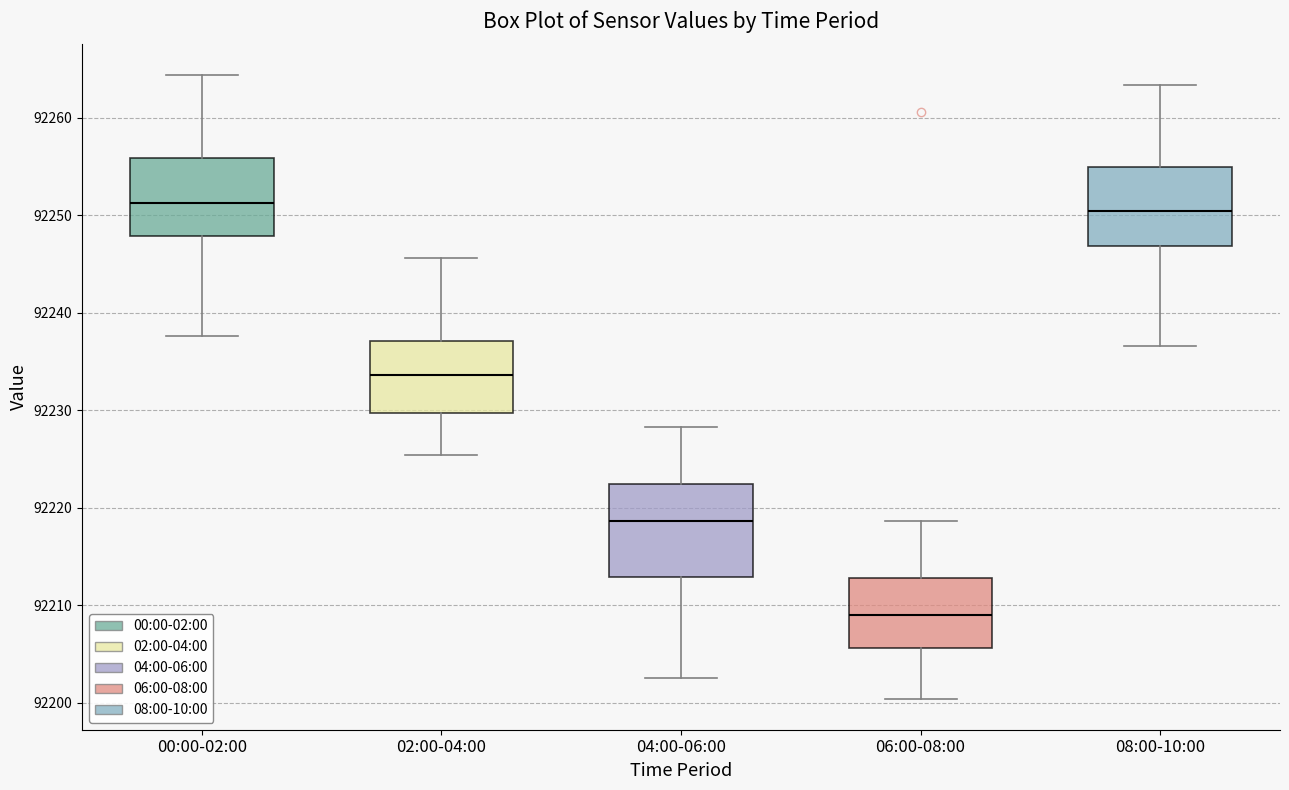

Reading left to right, read every box against the y-axis: the position of its median line, the range the box covers, and the ends of its whiskers. The values are not printed on the chart, so give them approximately, as read against the axis.

00:00-02:00: median 92251, box 92248 to 92256, whiskers 92238 to 92264
02:00-04:00: median 92234, box 92230 to 92237, whiskers 92225 to 92246
04:00-06:00: median 92219, box 92213 to 92222, whiskers 92203 to 92228
06:00-08:00: median 92209, box 92206 to 92213, whiskers 92200 to 92219
08:00-10:00: median 92250, box 92247 to 92255, whiskers 92237 to 92263